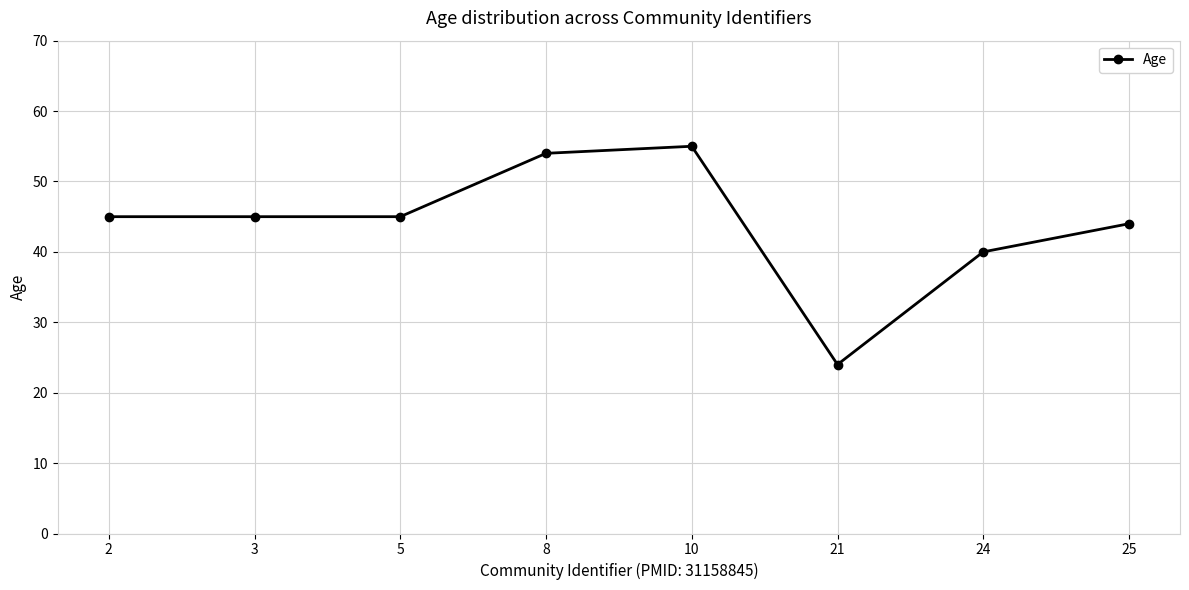

What is the value of the 1st point from the left?

45